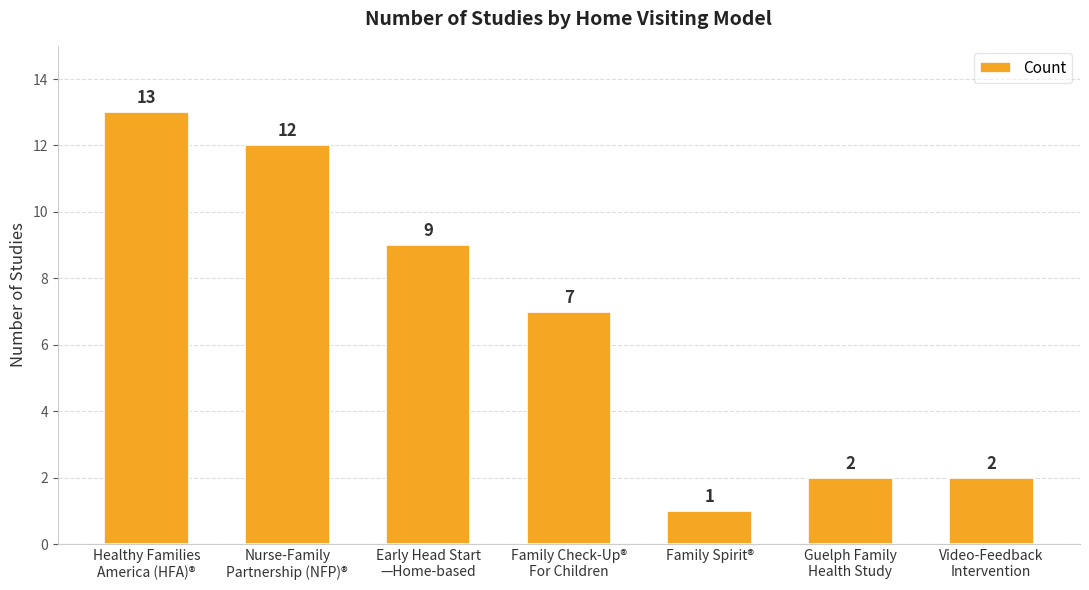

The value at Family Spirit® is 1. True or false?

True